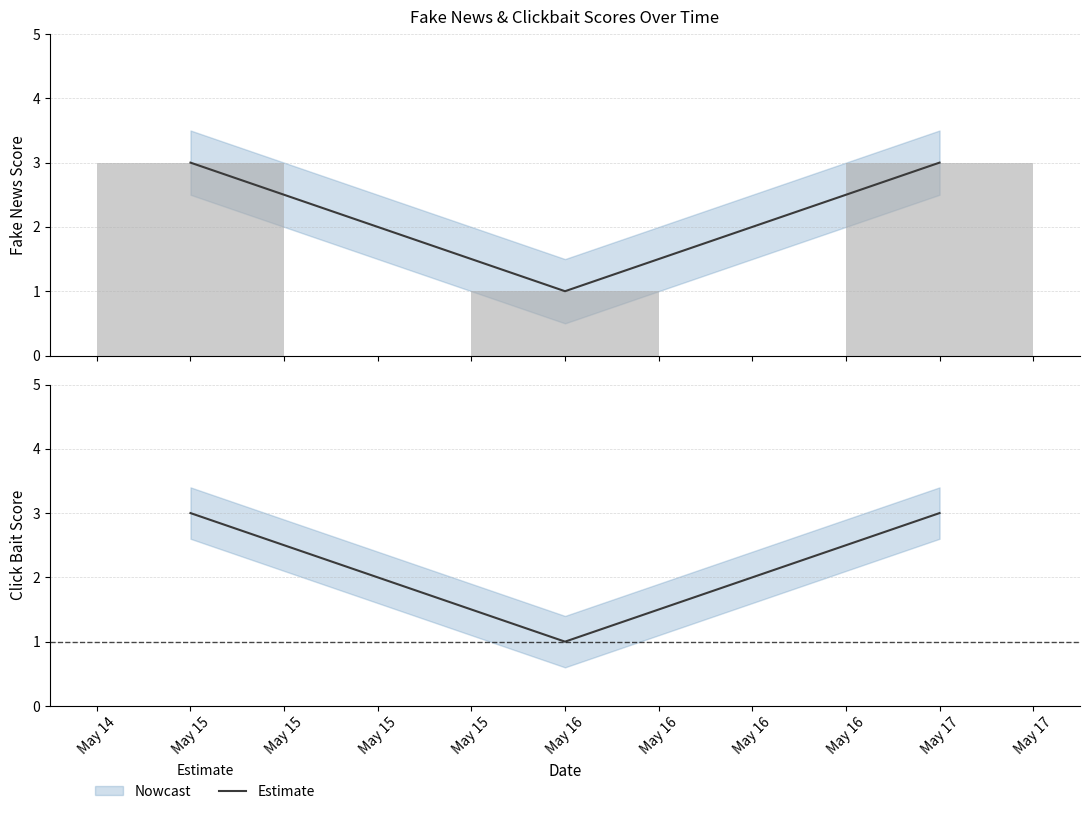

Count the values in the range 1 to 3.

3